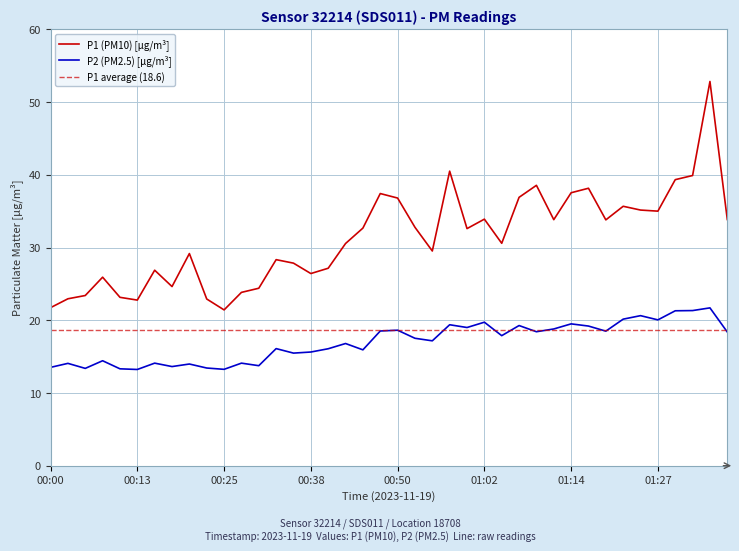

Reading left to right, what are all the values shown in this chart?

P1: 00:00=21.7	00:03=22.9	00:05=23.4	00:08=25.9	00:10=23.1	00:13=22.8	00:15=26.9	00:18=24.6	00:20=29.2	00:23=22.9	00:25=21.4	00:28=23.8	00:30=24.4	00:33=28.3	00:35=27.9	00:38=26.4	00:40=27.1	00:43=30.6	00:45=32.7	00:47=37.4	00:50=36.8	00:52=32.8	00:55=29.5	00:57=40.5	01:00=32.6	01:02=33.9	01:05=30.6	01:07=36.9	01:10=38.5	01:12=33.8	01:14=37.5	01:17=38.1	01:19=33.8	01:22=35.7	01:24=35.1	01:27=35.0	01:29=39.3	01:32=39.9	01:34=52.8	01:37=33.9
P2: 00:00=13.5	00:03=14.1	00:05=13.4	00:08=14.4	00:10=13.3	00:13=13.2	00:15=14.1	00:18=13.6	00:20=14.0	00:23=13.4	00:25=13.2	00:28=14.1	00:30=13.8	00:33=16.1	00:35=15.5	00:38=15.6	00:40=16.1	00:43=16.8	00:45=15.9	00:47=18.5	00:50=18.6	00:52=17.5	00:55=17.2	00:57=19.4	01:00=19.0	01:02=19.7	01:05=17.9	01:07=19.3	01:10=18.4	01:12=18.8	01:14=19.5	01:17=19.2	01:19=18.5	01:22=20.1	01:24=20.6	01:27=20.1	01:29=21.3	01:32=21.3	01:34=21.7	01:37=18.4